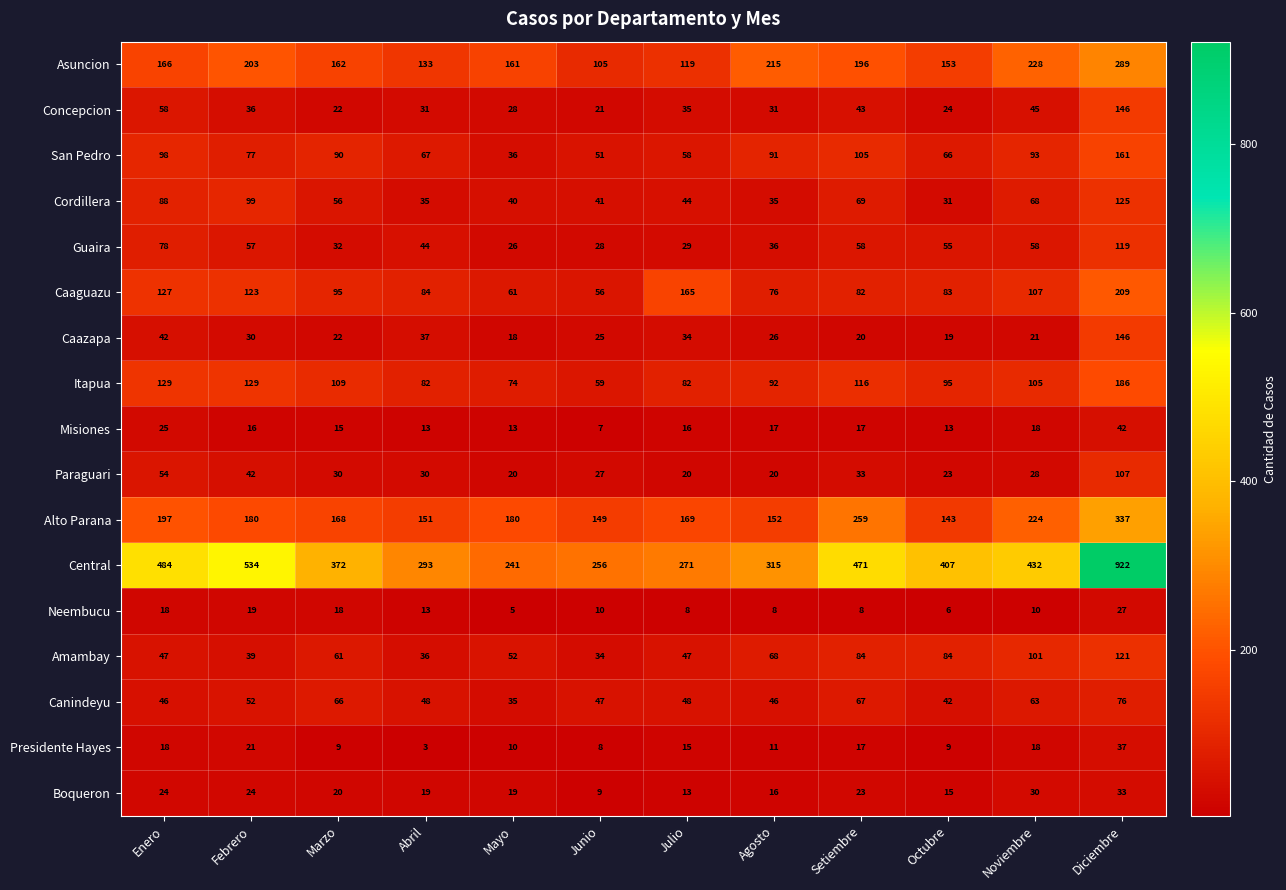

Which series has the largest range (max minus min)?

Central